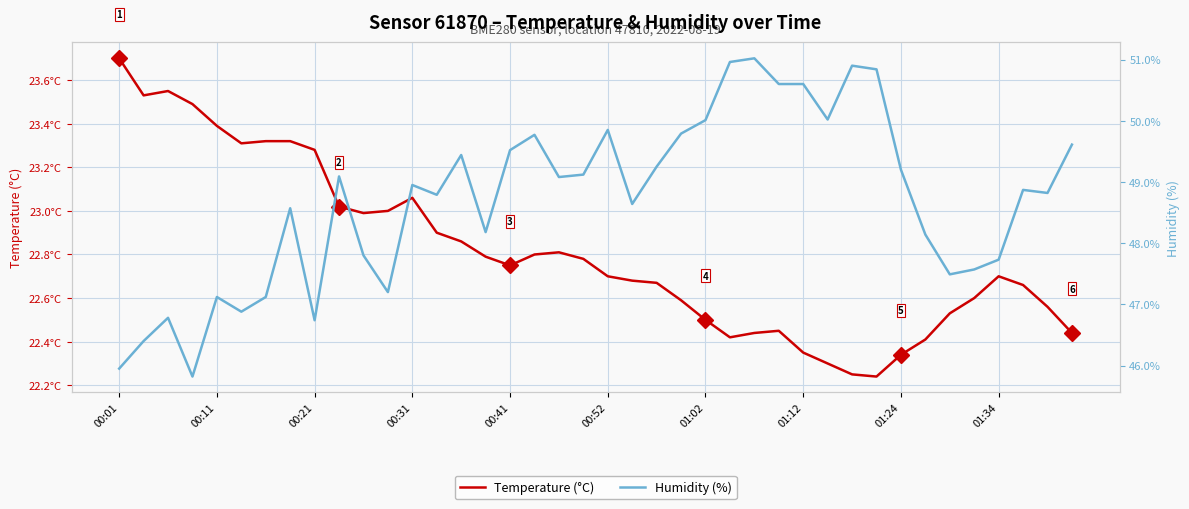

True or false: Temperature (°C) and Humidity (%) cross at least once.

False